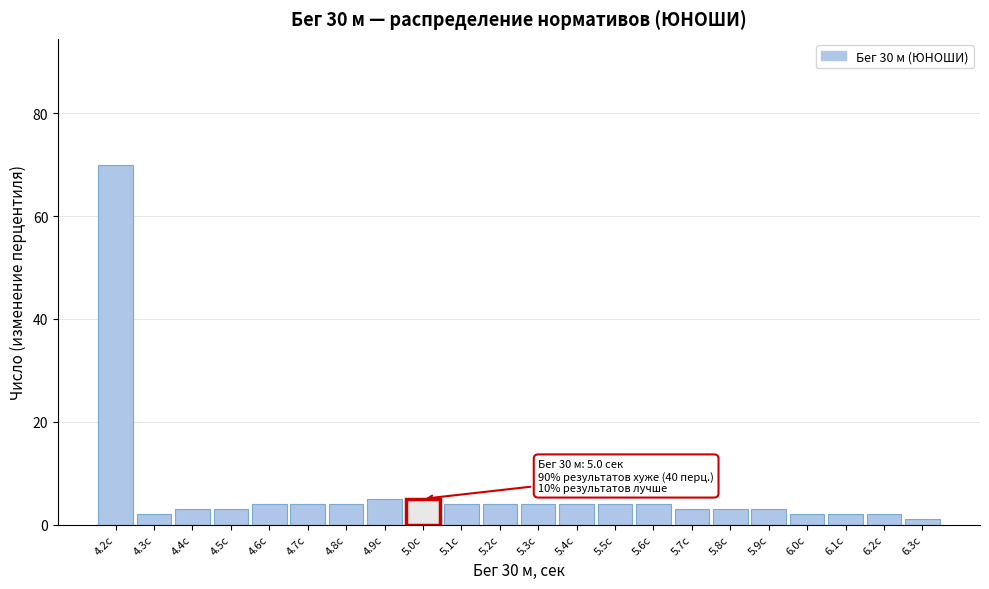

Reading right to left, list all the values displayed in this chart.

6.3с=1	6.2с=2	6.1с=2	6.0с=2	5.9с=3	5.8с=3	5.7с=3	5.6с=4	5.5с=4	5.4с=4	5.3с=4	5.2с=4	5.1с=4	5.0с=5	4.9с=5	4.8с=4	4.7с=4	4.6с=4	4.5с=3	4.4с=3	4.3с=2	4.2с=70